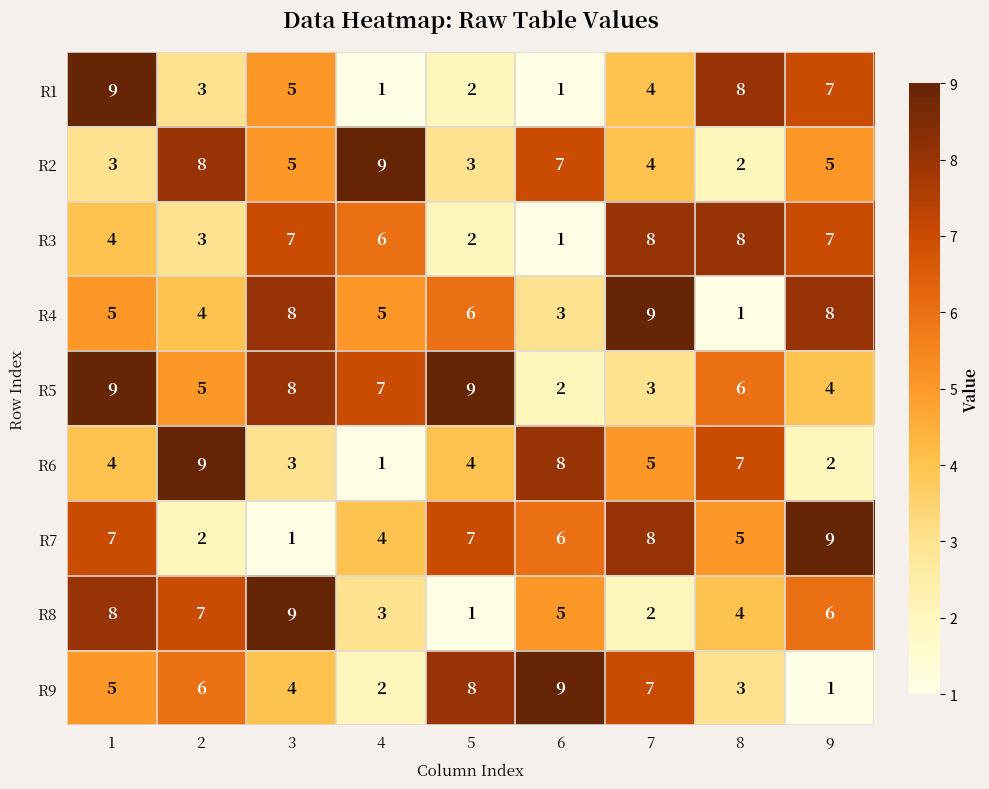

What is the difference between the second highest and minimum values in the R2 series?

6